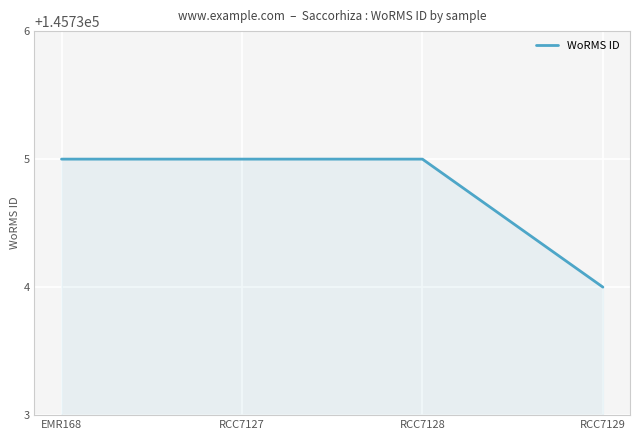

How many values are between 145735 and 145736?

3